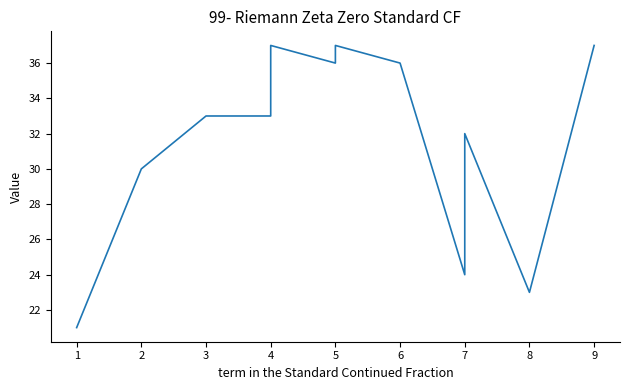

Rank the categories by value from lowest to highest.

0, 10, 8, 1, 9, 2, 3, 5, 7, 4, 6, 11